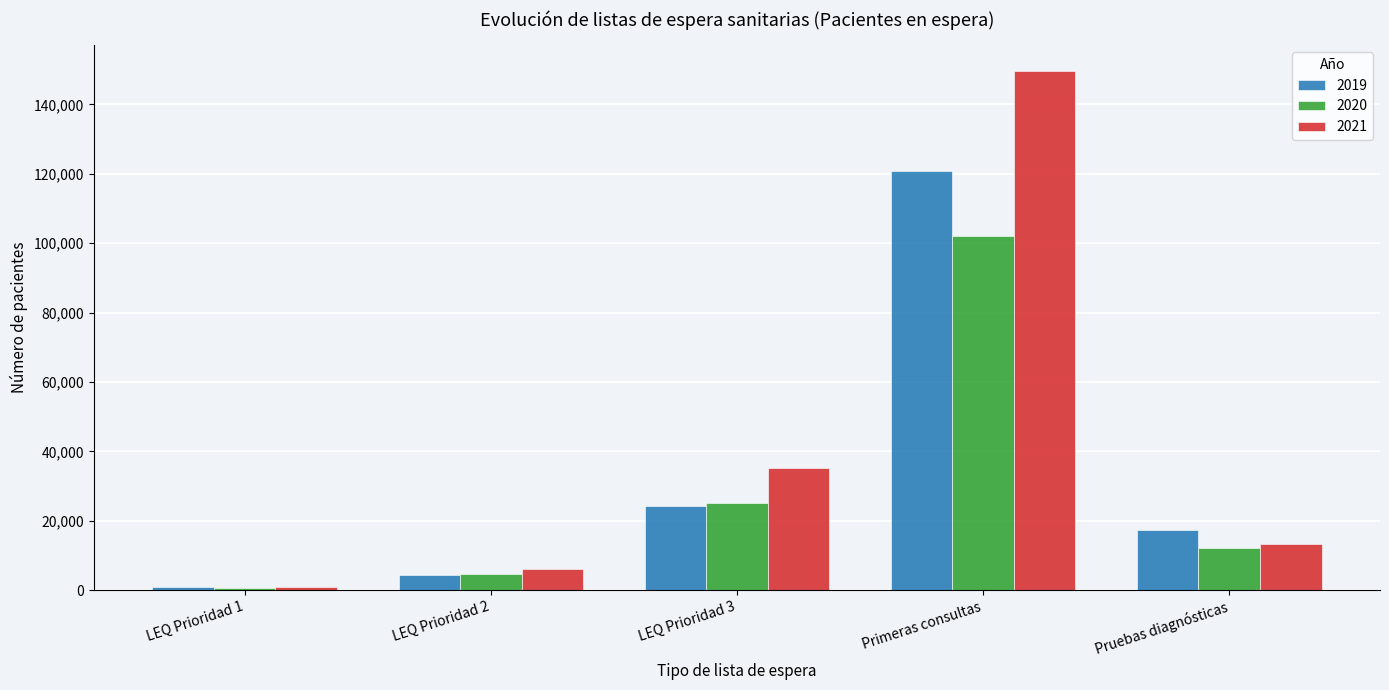

What is the difference between the maximum and minimum values in the 2021 series?

148763